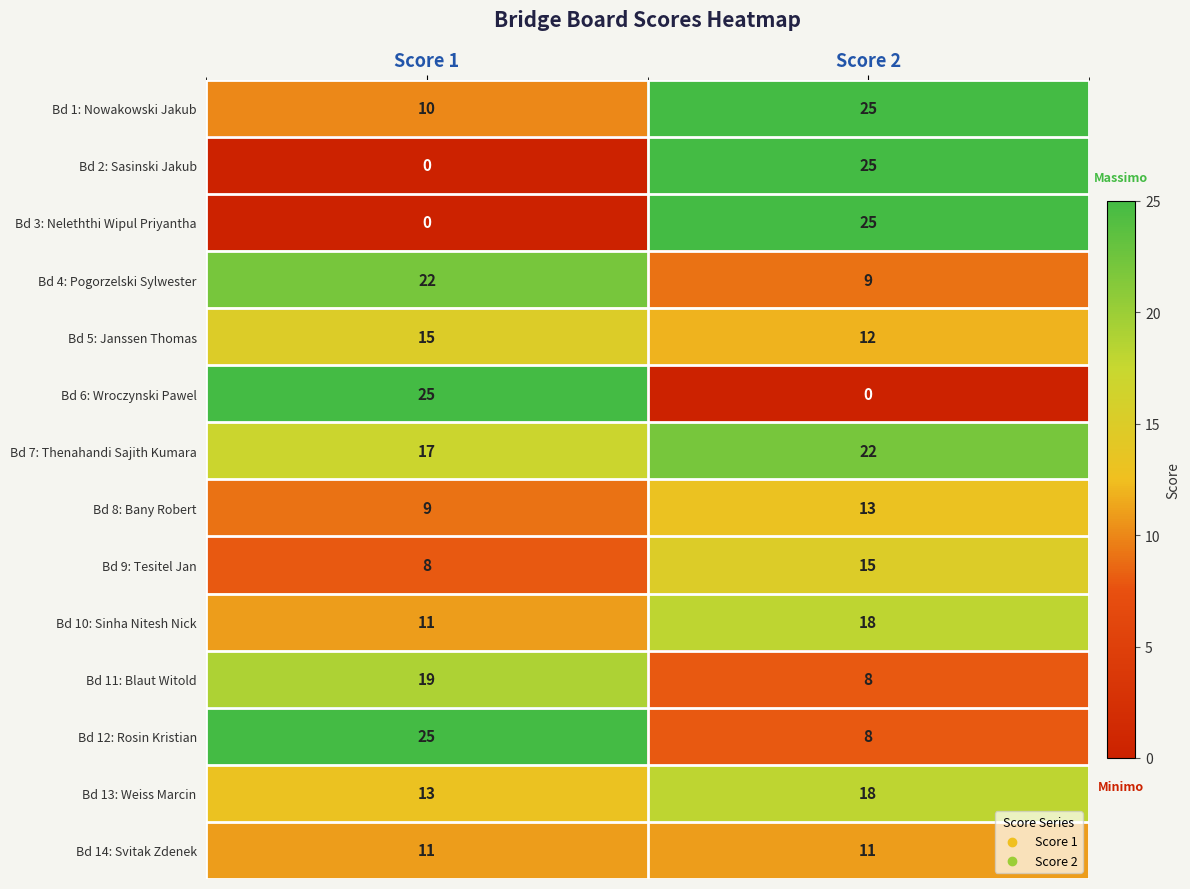

What is the difference between the Bd 5: Janssen Thomas values at Score 2 and Score 1?

3